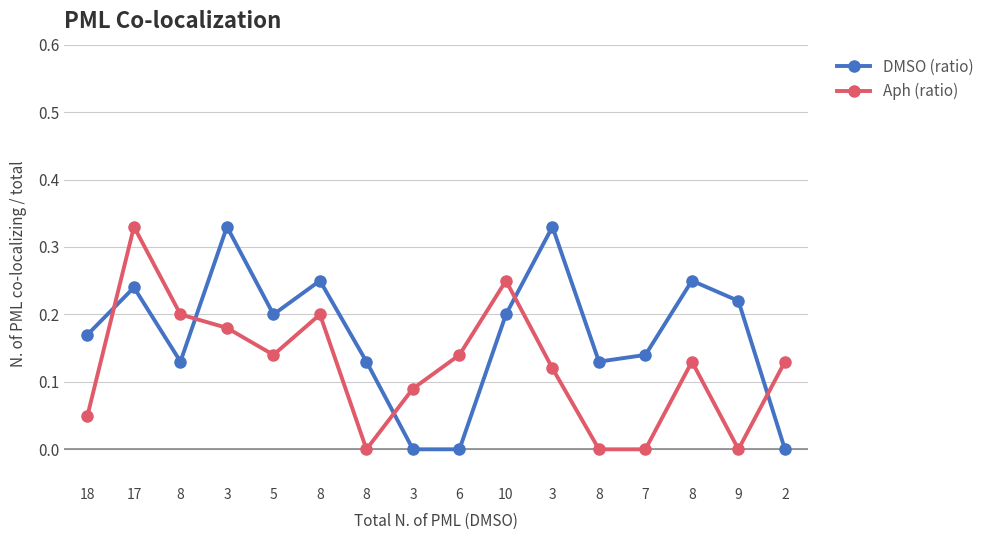

Reading right to left, what are all the values shown in this chart?

DMSO (ratio): 2=0.0	9=0.2	8=0.2	7=0.1	8=0.1	3=0.3	10=0.2	6=0.0	3=0.0	8=0.1	8=0.2	5=0.2	3=0.3	8=0.1	17=0.2	18=0.2
Aph (ratio): 2=0.1	9=0.0	8=0.1	7=0.0	8=0.0	3=0.1	10=0.2	6=0.1	3=0.1	8=0.0	8=0.2	5=0.1	3=0.2	8=0.2	17=0.3	18=0.1